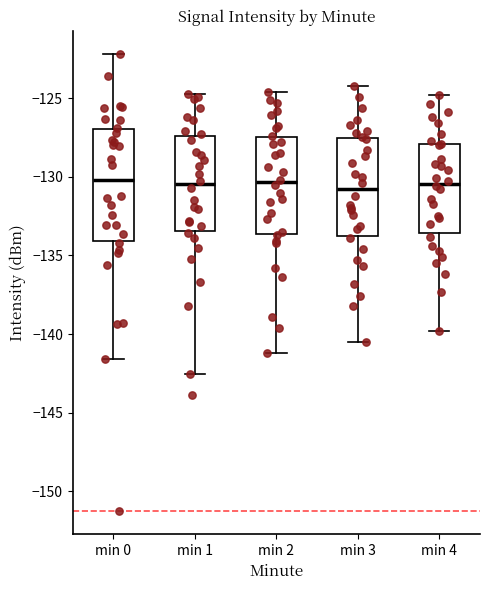

Where does the lower whisker of the box for min 3 end on the y-axis? The values are not printed on the chart, so give them approximately, as read against the axis.

-140.5